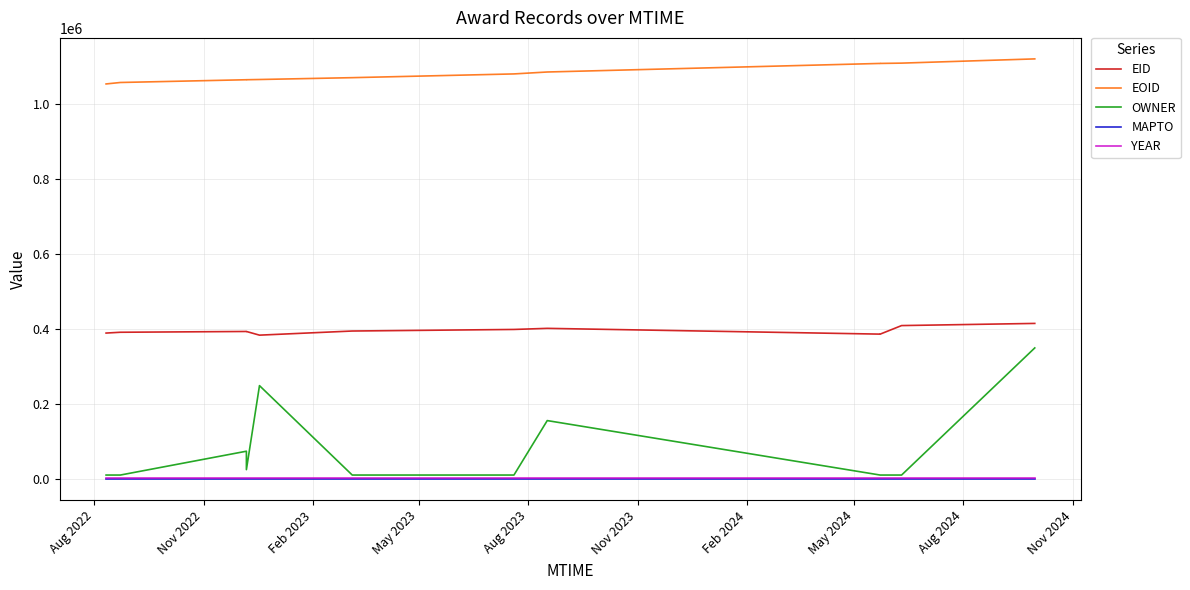

True or false: EID and MAPTO intersect in this chart.

False